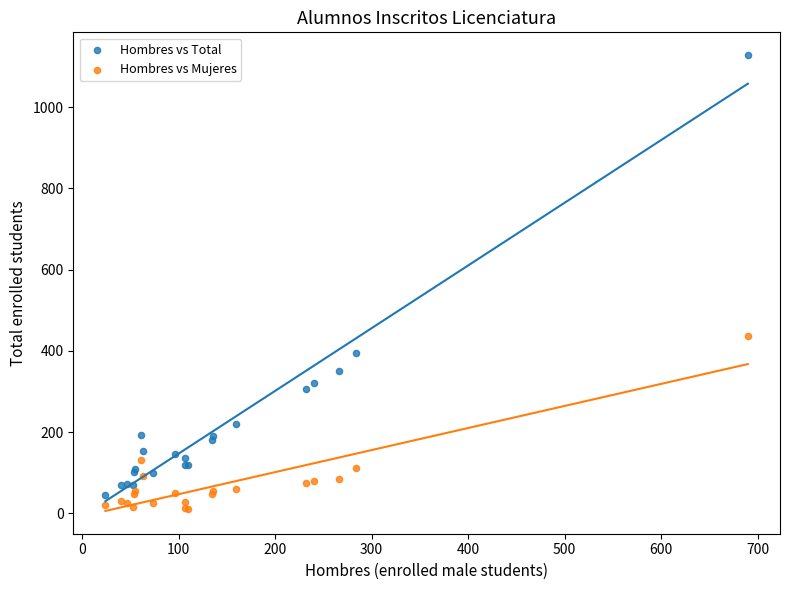

In the Hombres vs Total series, what Y value is closest to 586?

396